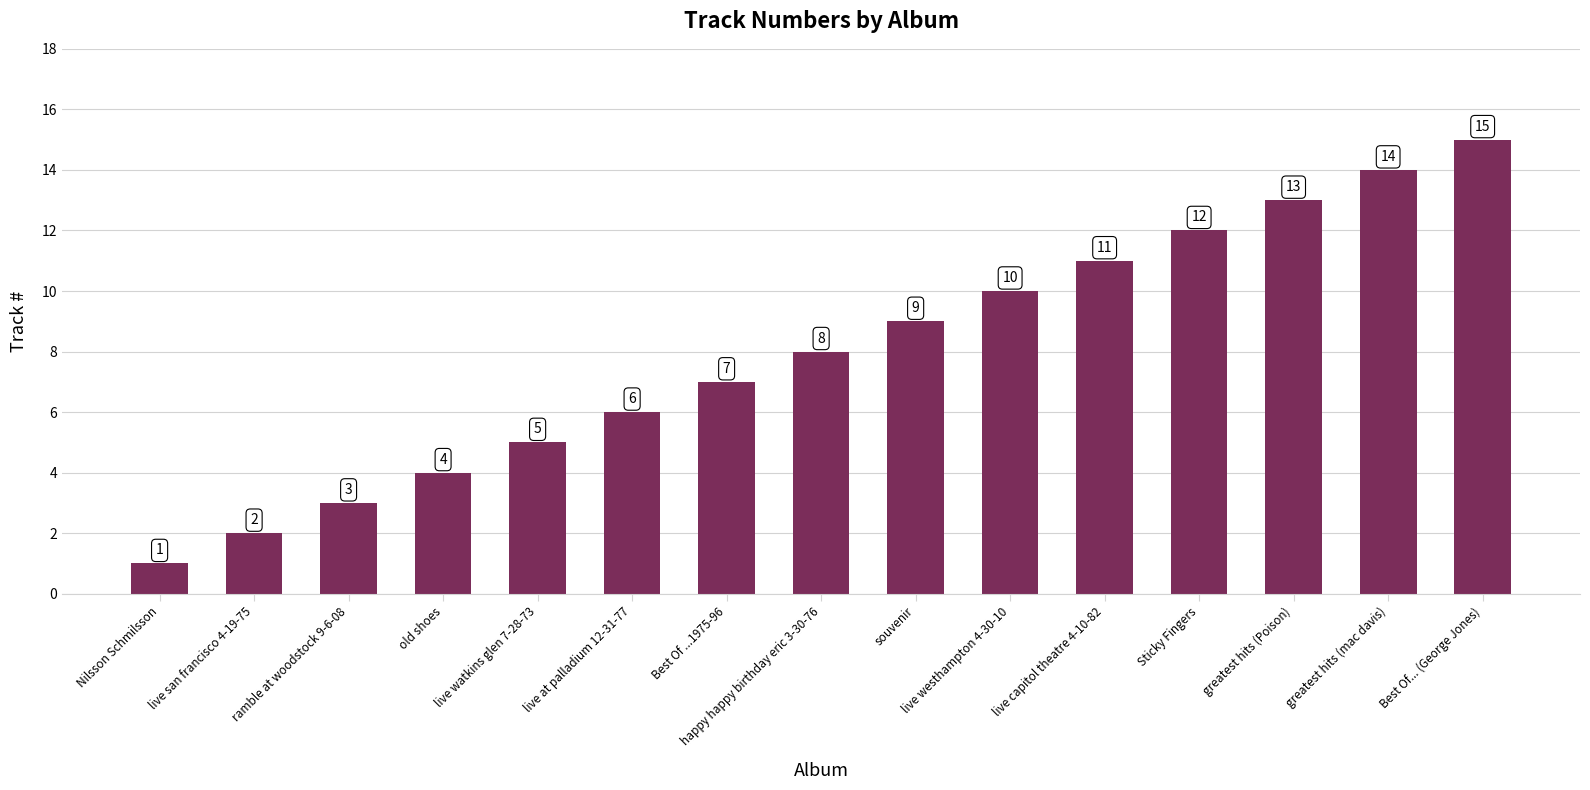

The chart shows a value of 6 at live capitol theatre 4-10-82. True or false?

False